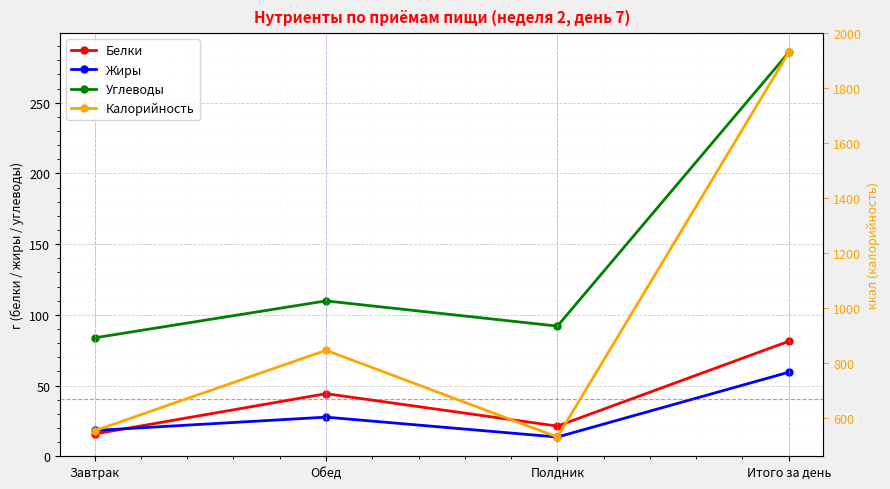

Reading right to left, extract all data points from this chart.

Белки: Итого за день=81.3	Полдник=21.3	Обед=44.2	Завтрак=15.7
Жиры: Итого за день=59.4	Полдник=13.6	Обед=27.6	Завтрак=18.2
Углеводы: Итого за день=285.6	Полдник=92.0	Обед=109.8	Завтрак=83.7
Калорийность: Итого за день=1930.5	Полдник=530.6	Обед=846.4	Завтрак=553.5